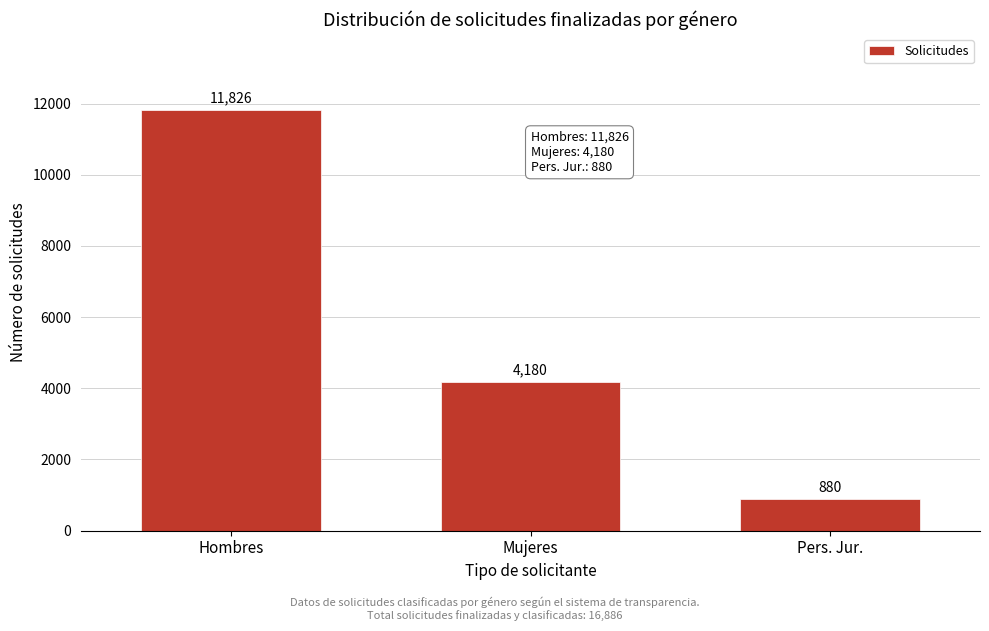

Reading left to right, extract all data points from this chart.

Hombres=11826	Mujeres=4180	Pers. Jur.=880